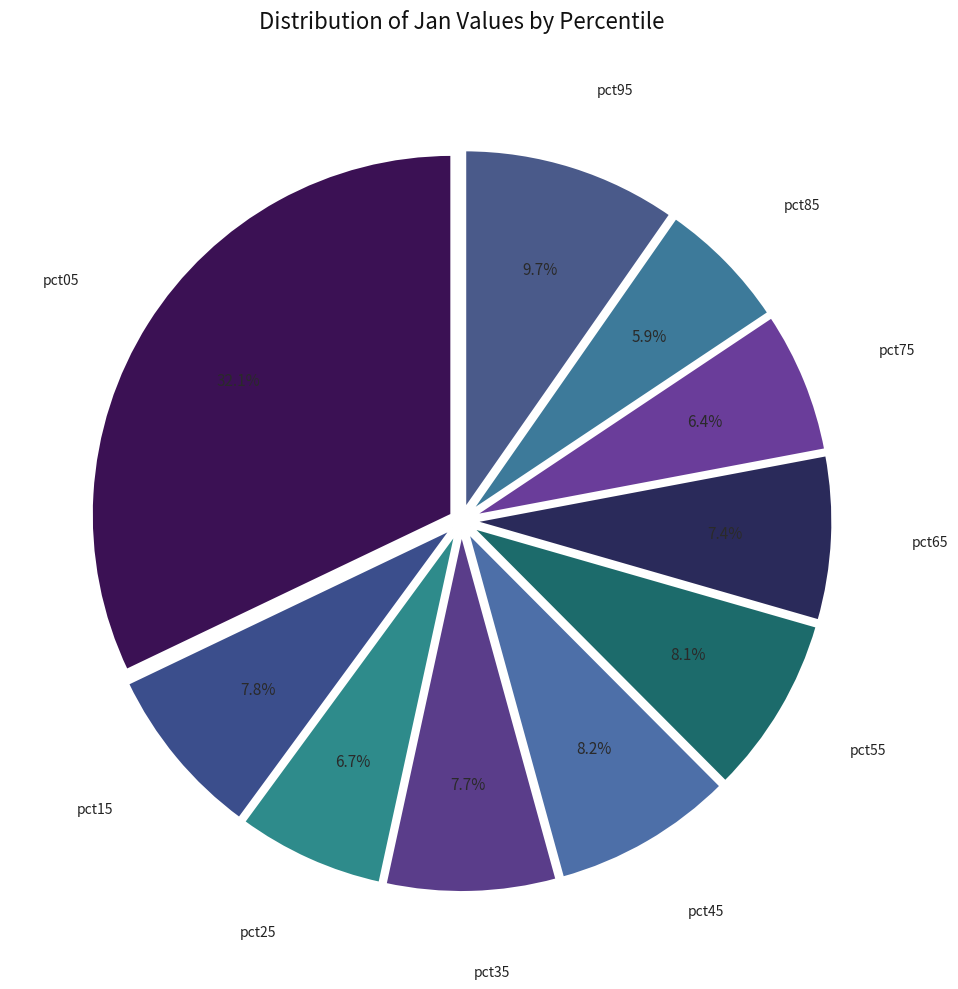

Does any single category account for the majority?

No